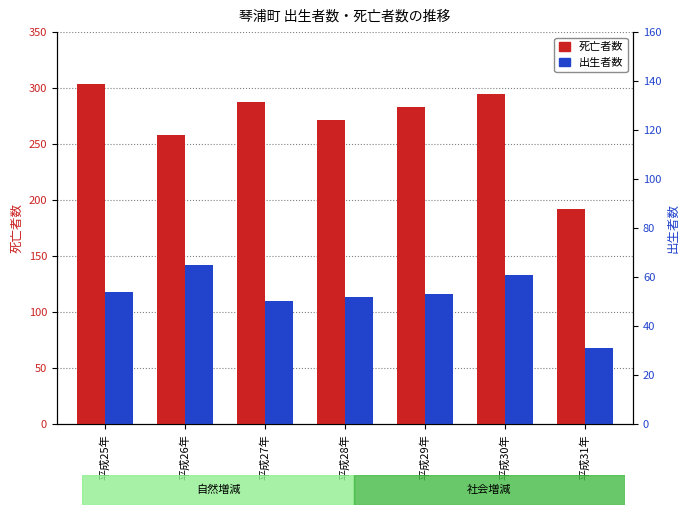

Are the bars horizontal?

No